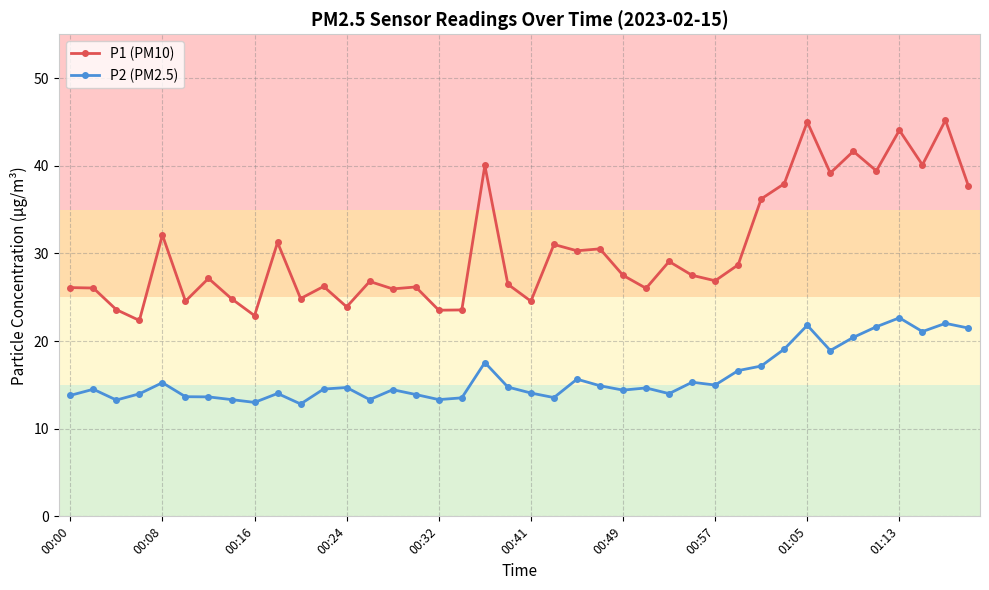

True or false: P1 (PM10) and P2 (PM2.5) cross at least once.

False